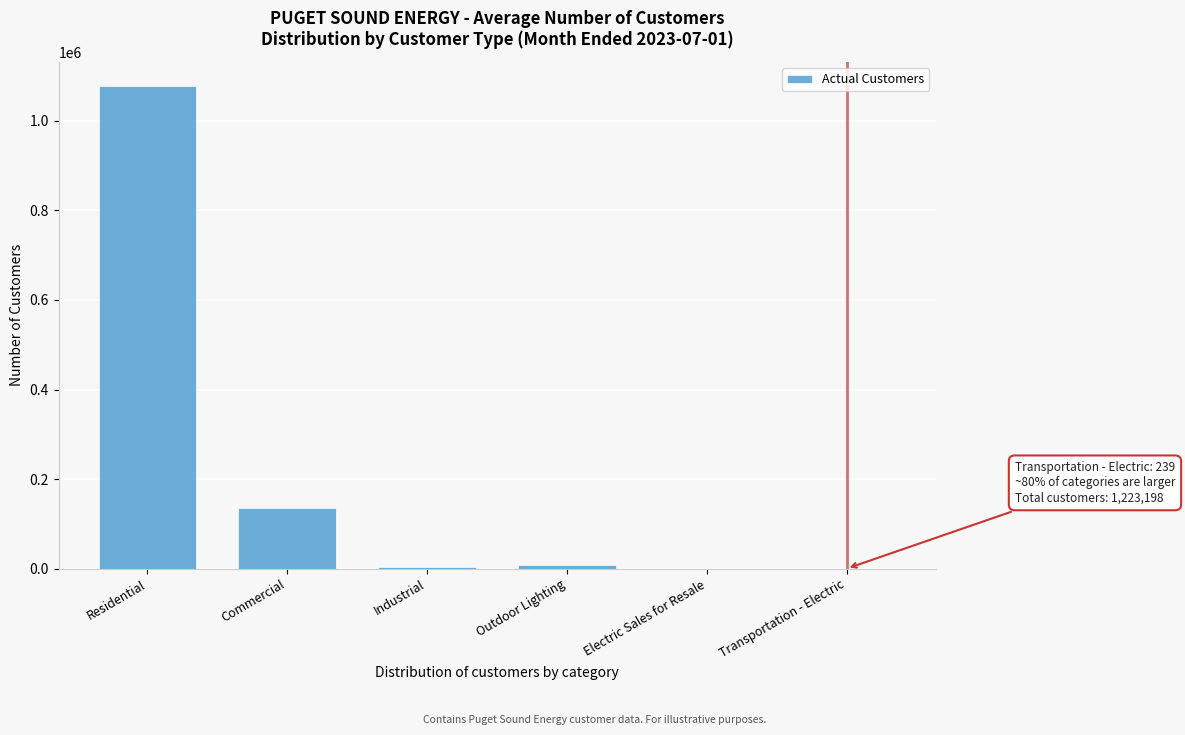

Which label corresponds to the largest value in the chart?

Residential